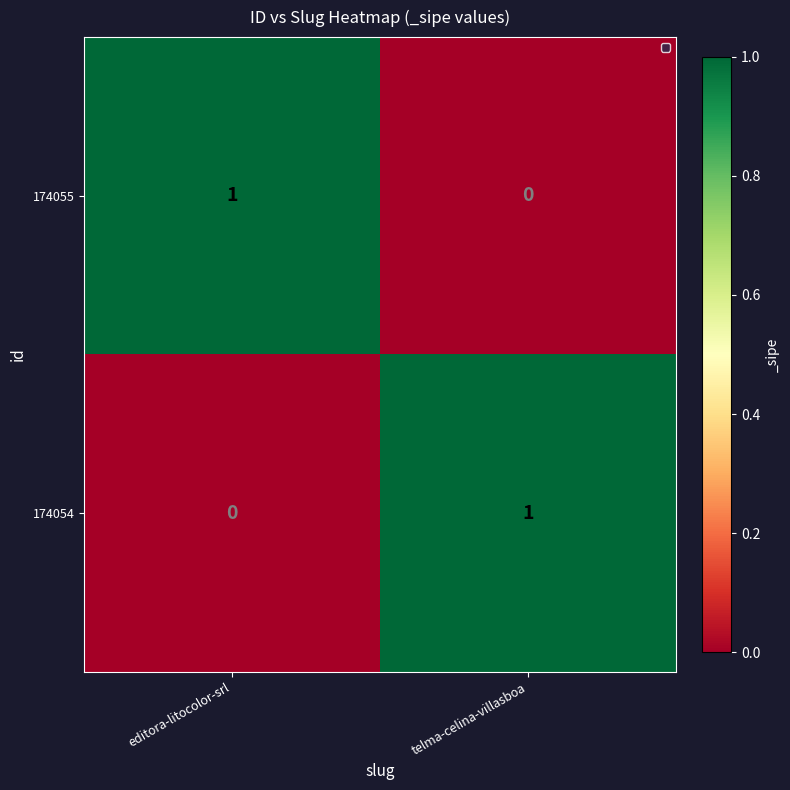

At editora-litocolor-srl, list the series in order from largest to smallest.

174055, 174054